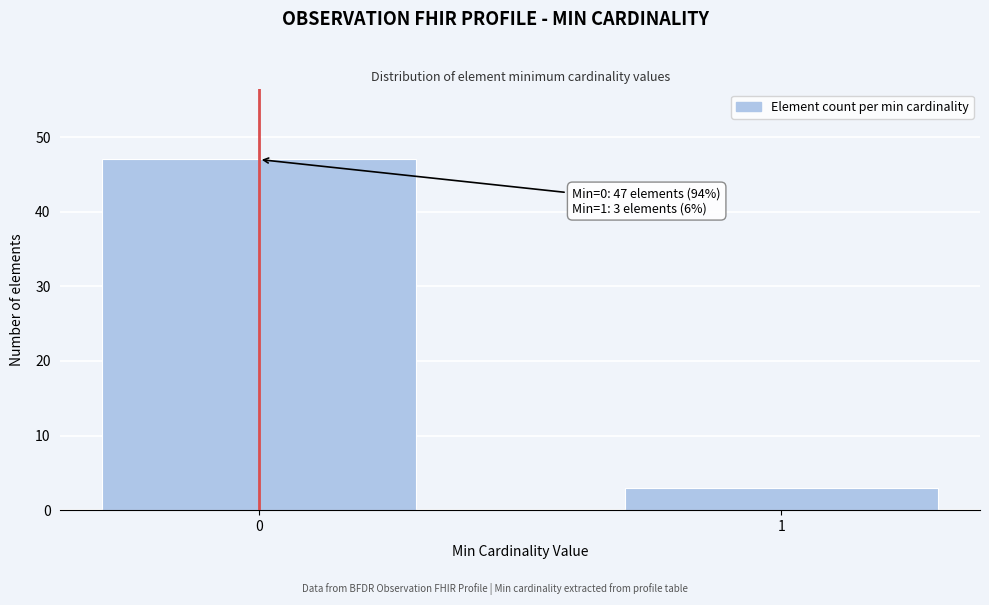

Reading left to right, list all the values displayed in this chart.

0=47	1=3